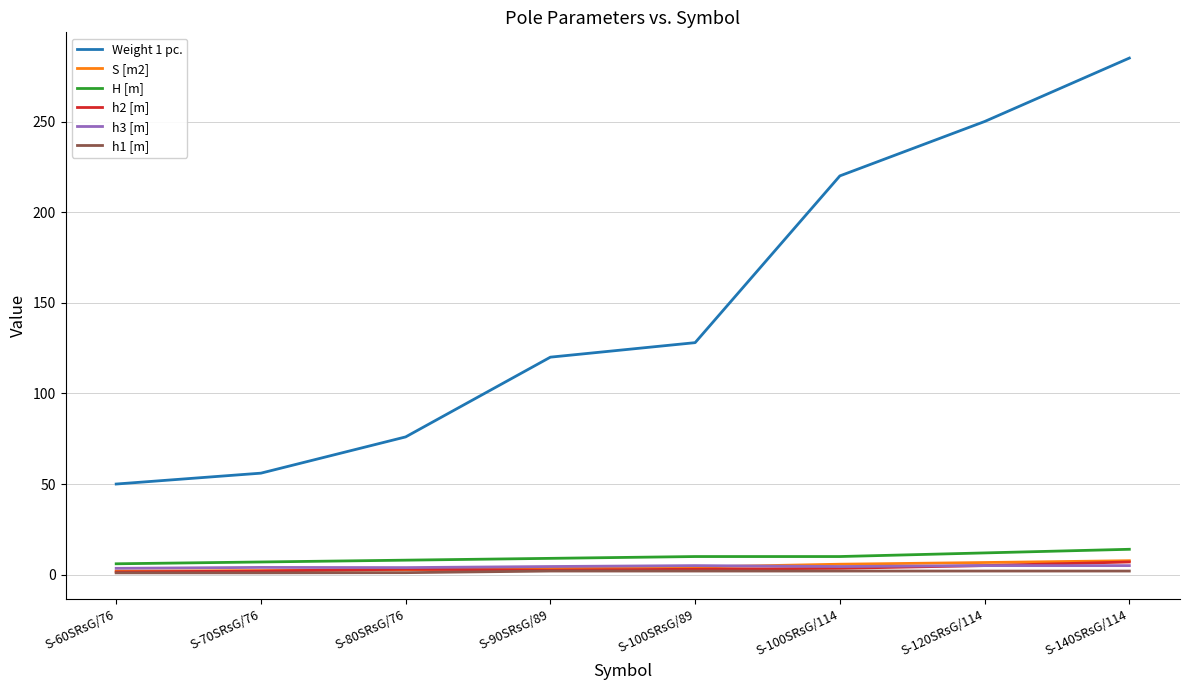

What is the spread (max minus min) of values at S-70SRsG/76?

55.0